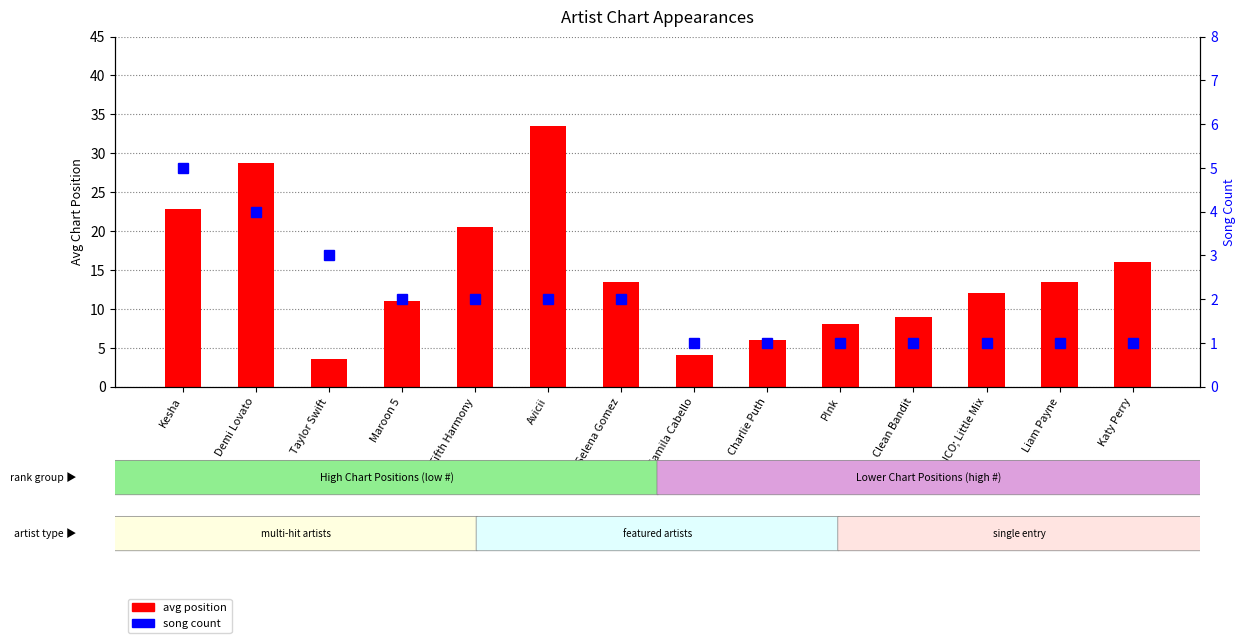

How many data points in avg position are above 13?

7